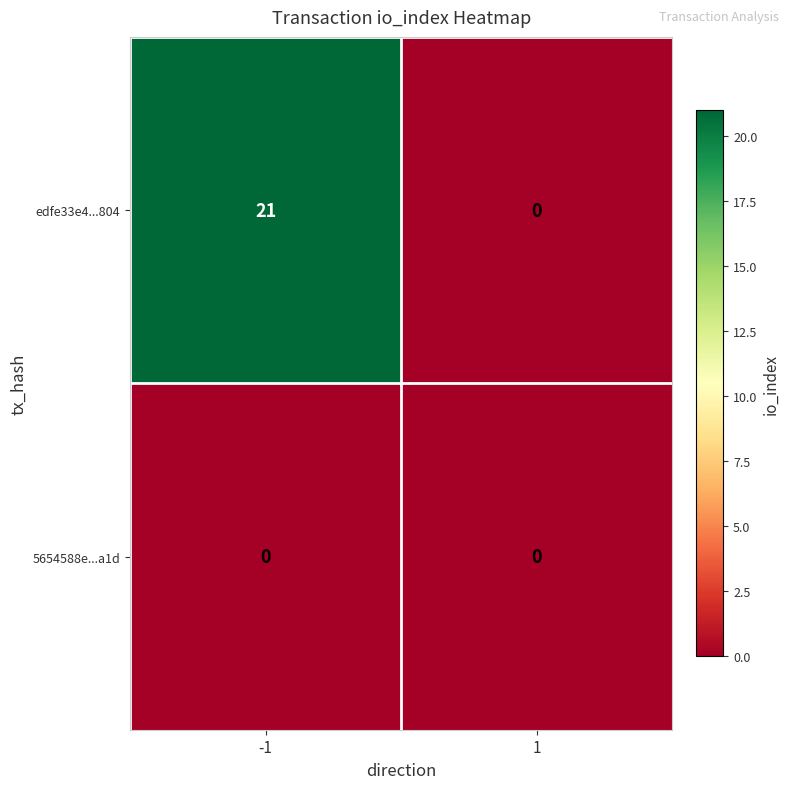

Which series has the largest total across all categories?

edfe33e4...804